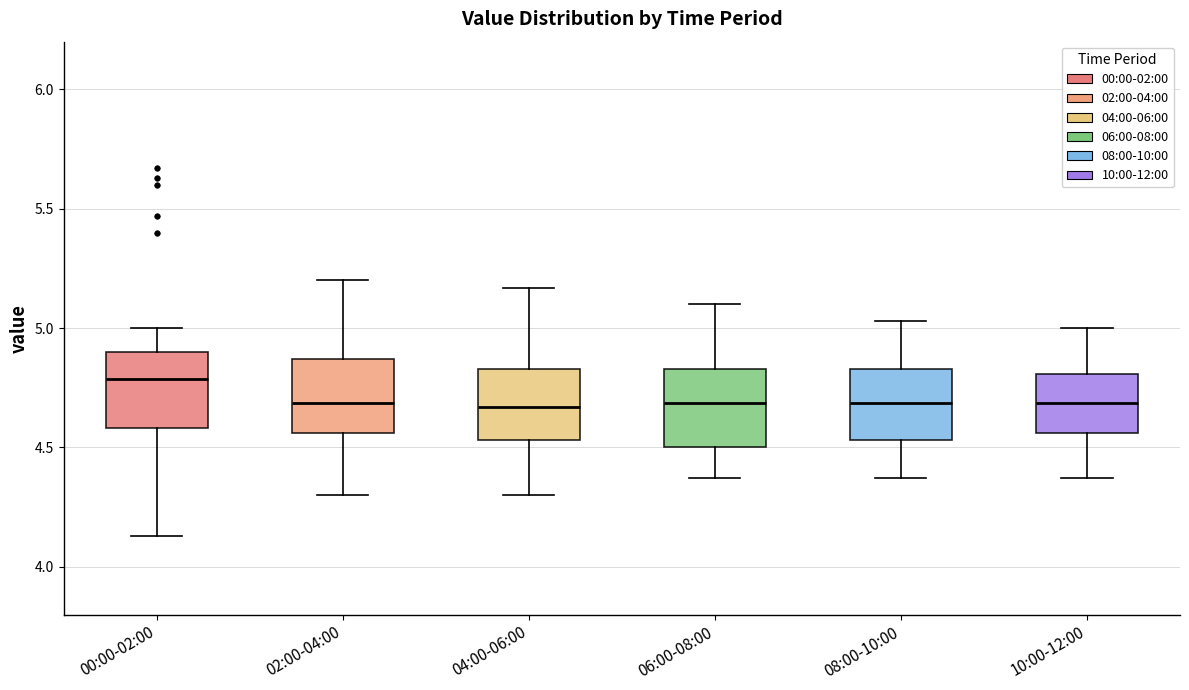

Reading left to right, read every box against the y-axis: the position of its median line, the range the box covers, and the ends of its whiskers. The values are not printed on the chart, so give them approximately, as read against the axis.

00:00-02:00: median 4.80, box 4.60 to 4.90, whiskers 4.15 to 5.00
02:00-04:00: median 4.70, box 4.55 to 4.85, whiskers 4.30 to 5.20
04:00-06:00: median 4.65, box 4.55 to 4.85, whiskers 4.30 to 5.15
06:00-08:00: median 4.70, box 4.50 to 4.85, whiskers 4.35 to 5.10
08:00-10:00: median 4.70, box 4.55 to 4.85, whiskers 4.35 to 5.05
10:00-12:00: median 4.70, box 4.55 to 4.80, whiskers 4.35 to 5.00